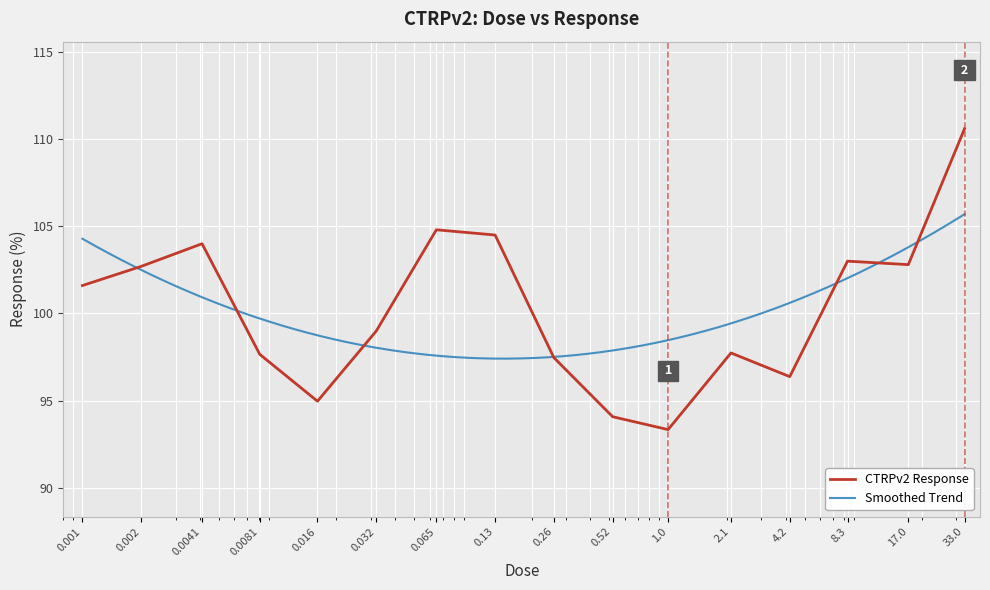

What is the sum of all values?

1604.6